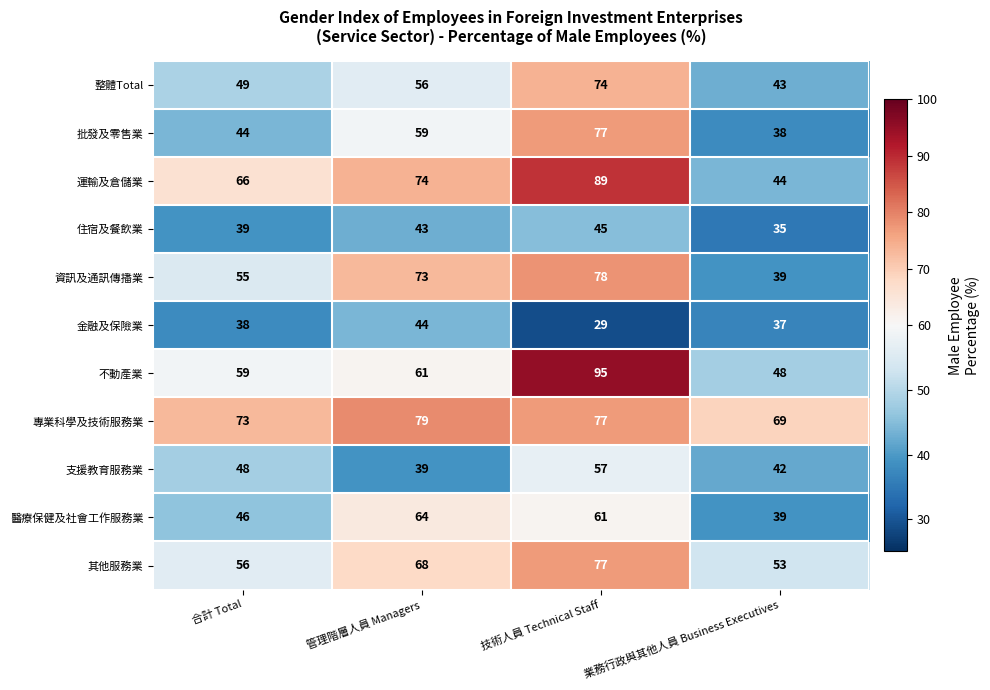

How many distinct data groups are displayed?

11